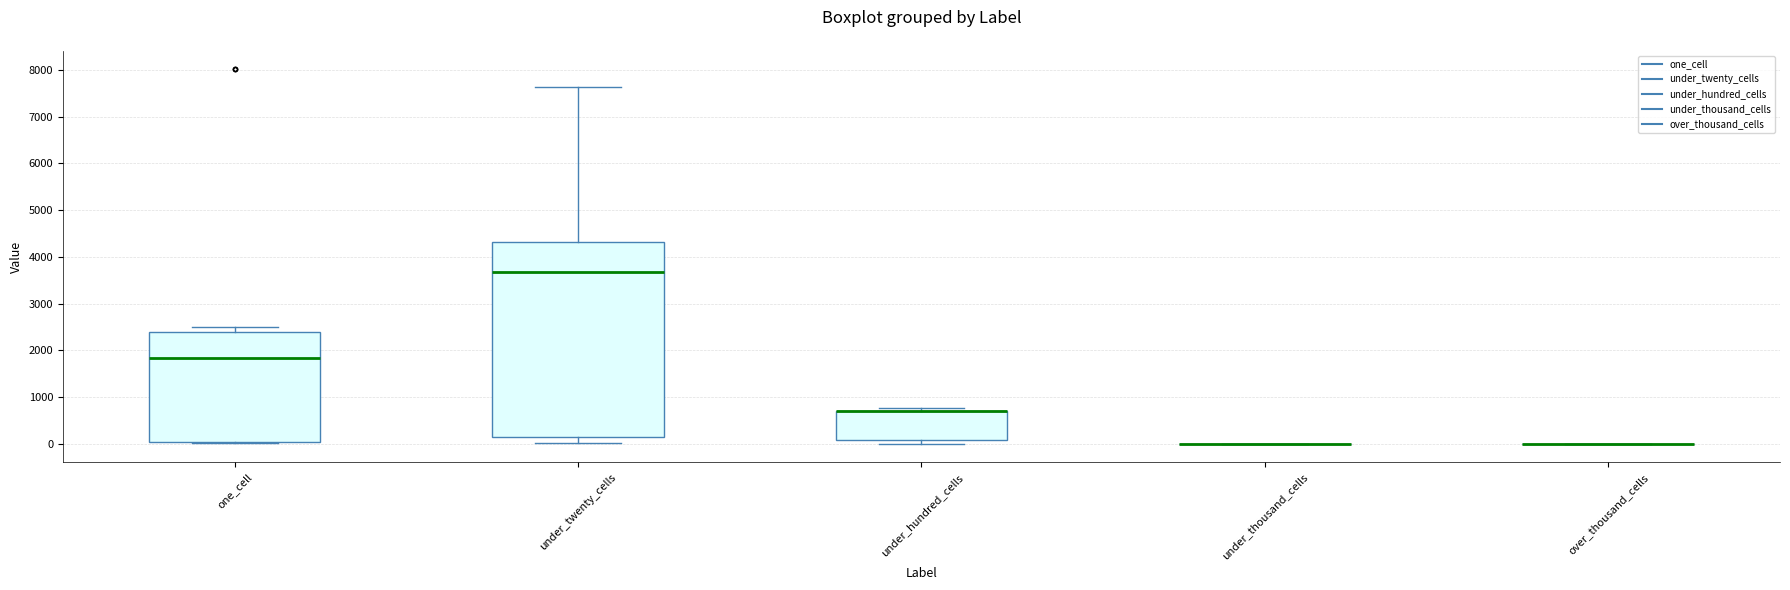

Reading left to right, read every box against the y-axis: the position of its median line, the range the box covers, and the ends of its whiskers. The values are not printed on the chart, so give them approximately, as read against the axis.

one_cell: median 1800, box 0 to 2400, whiskers 0 (just below the box's lower edge) to 2500
under_twenty_cells: median 3700, box 100 to 4300, whiskers 0 to 7600
under_hundred_cells: median 700 (drawn on the box's upper edge), box 100 to 700, whiskers 0 to 800
under_thousand_cells: box collapsed to a line at 0, whiskers 0 to 0
over_thousand_cells: box collapsed to a line at 0, whiskers 0 to 0